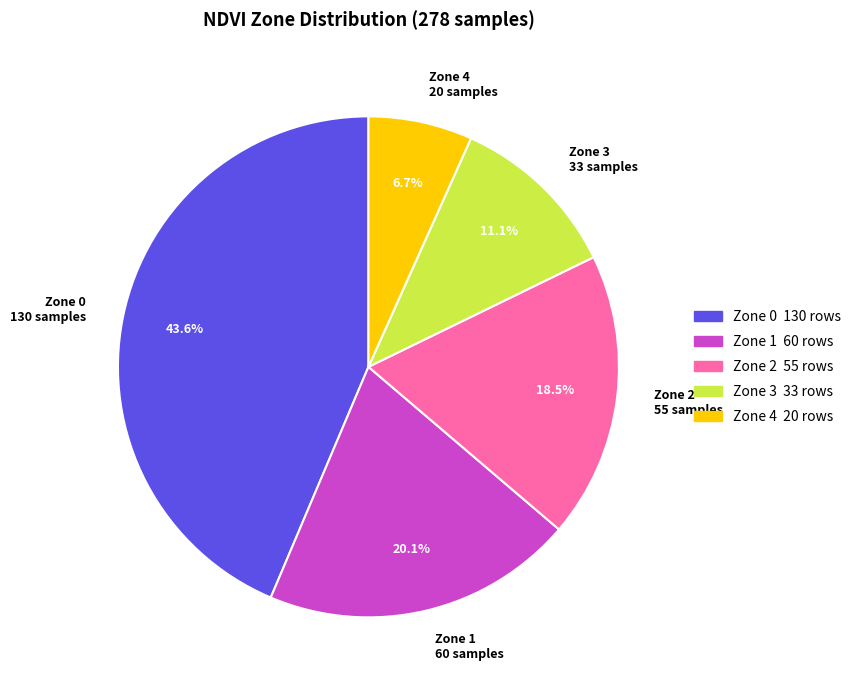

Does any single category account for the majority?

No